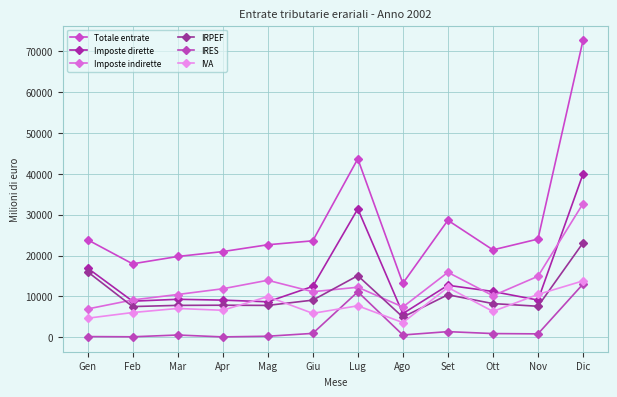

Does the chart have visible grid lines?

Yes